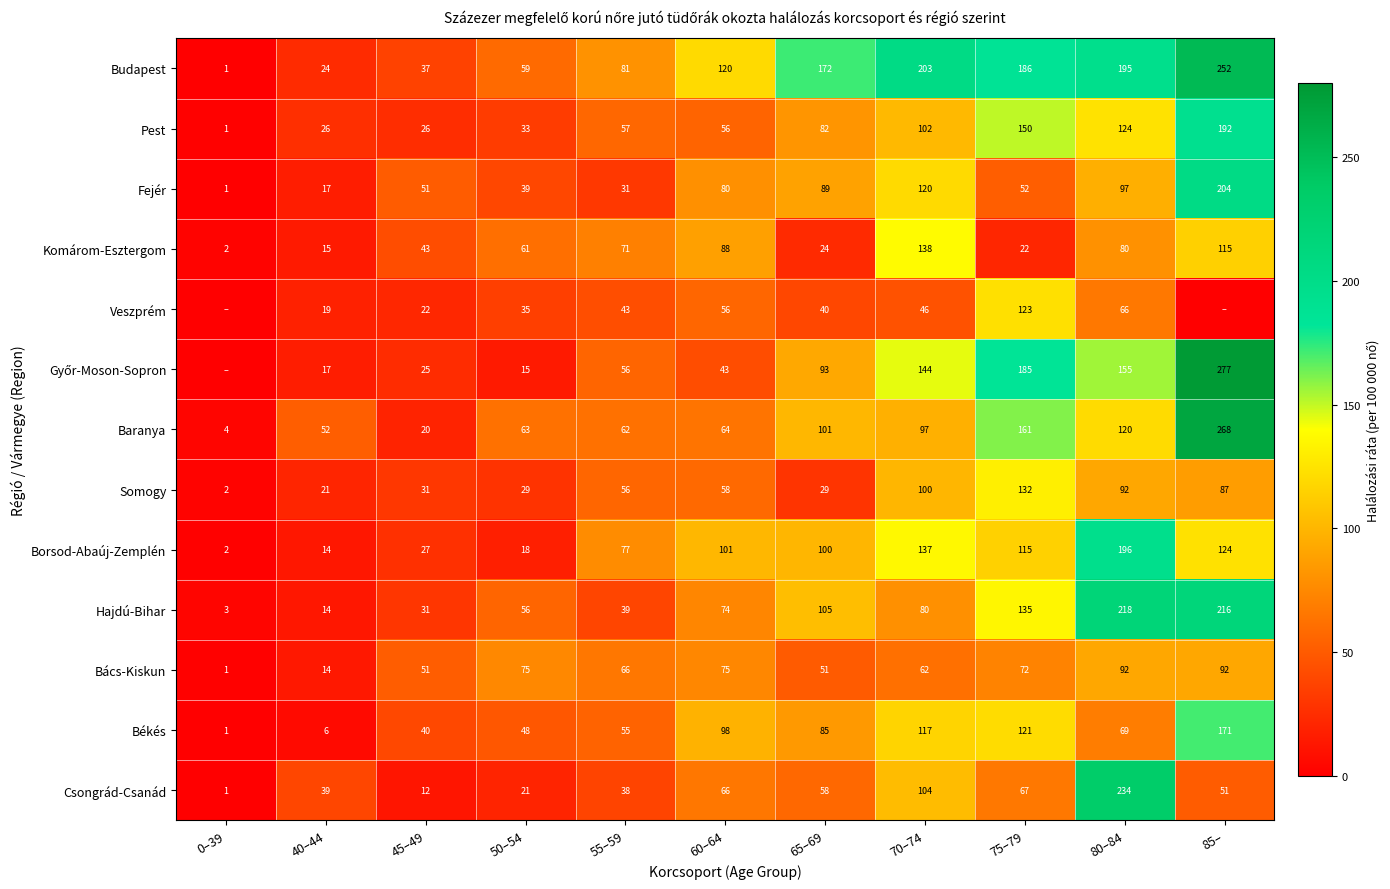

Between 50–54 and 55–59, which series saw the biggest shift?

Borsod-Abaúj-Zemplén